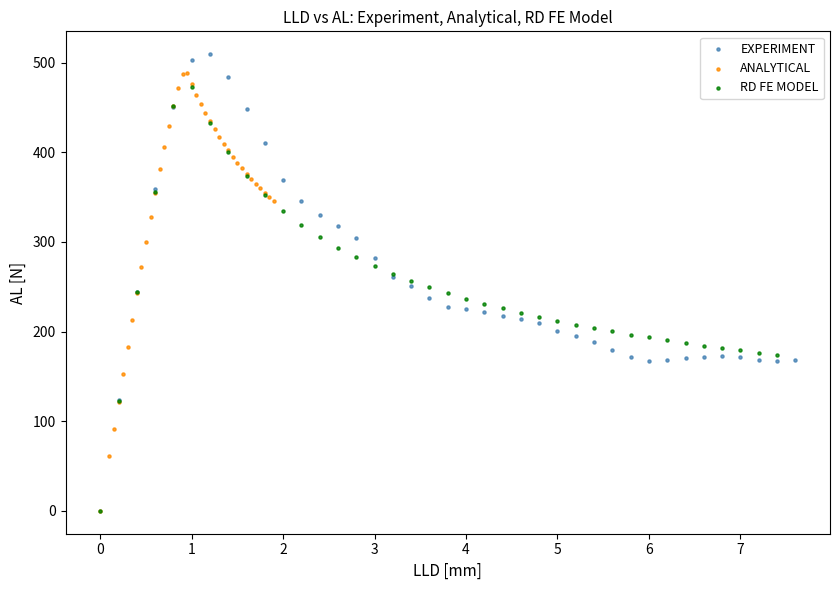

Which series has the largest Y range (max minus min)?

ANALYTICAL